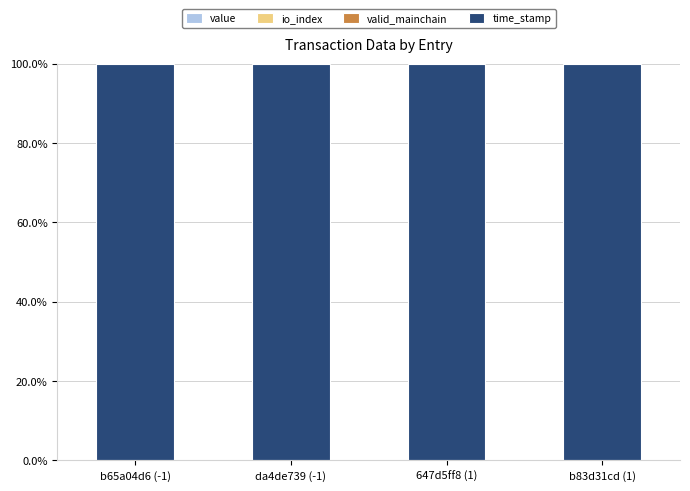

Are the bars horizontal?

No